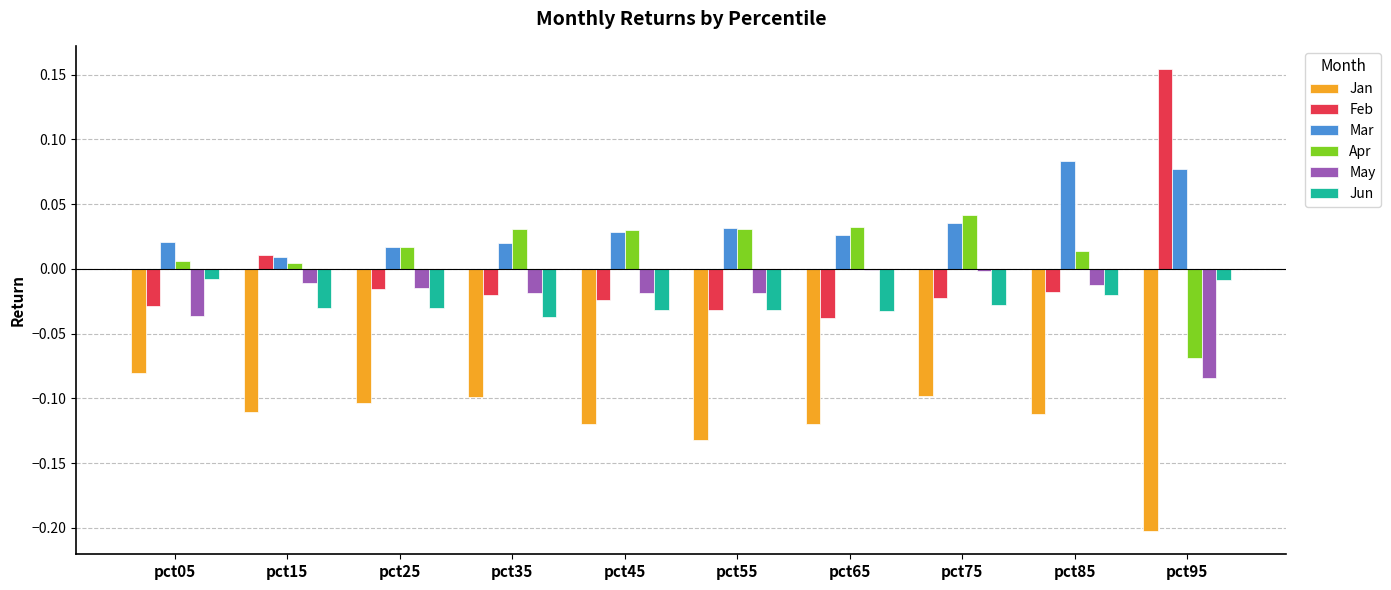

Which series has the widest spread of values?

Feb